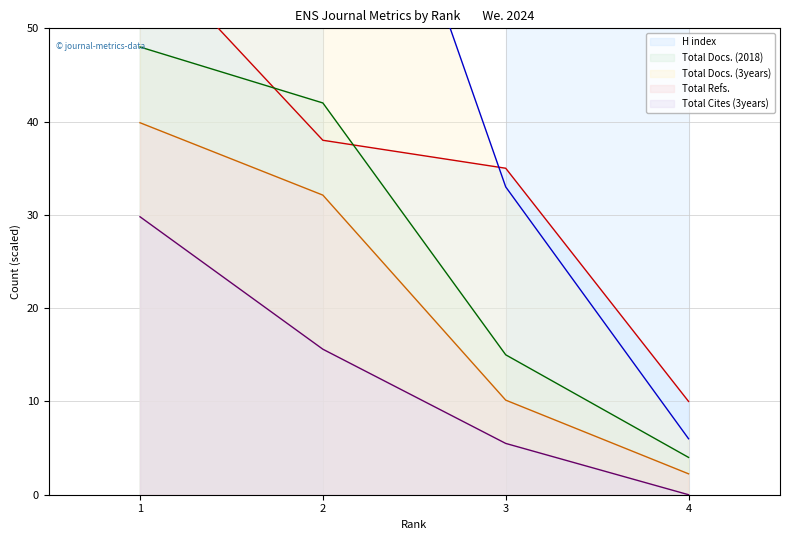

Which series changed the most between 2 and 3?

Total Docs. (3years)